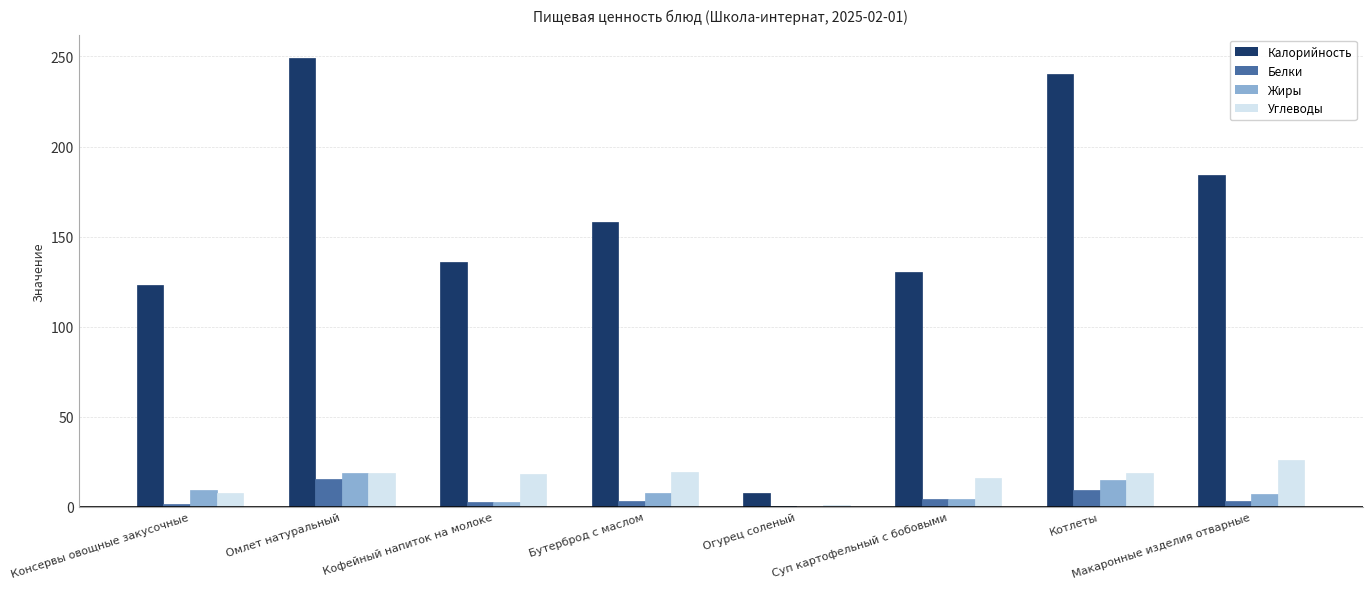

Which series changed the most between Суп картофельный с бобовыми and Котлеты?

Калорийность